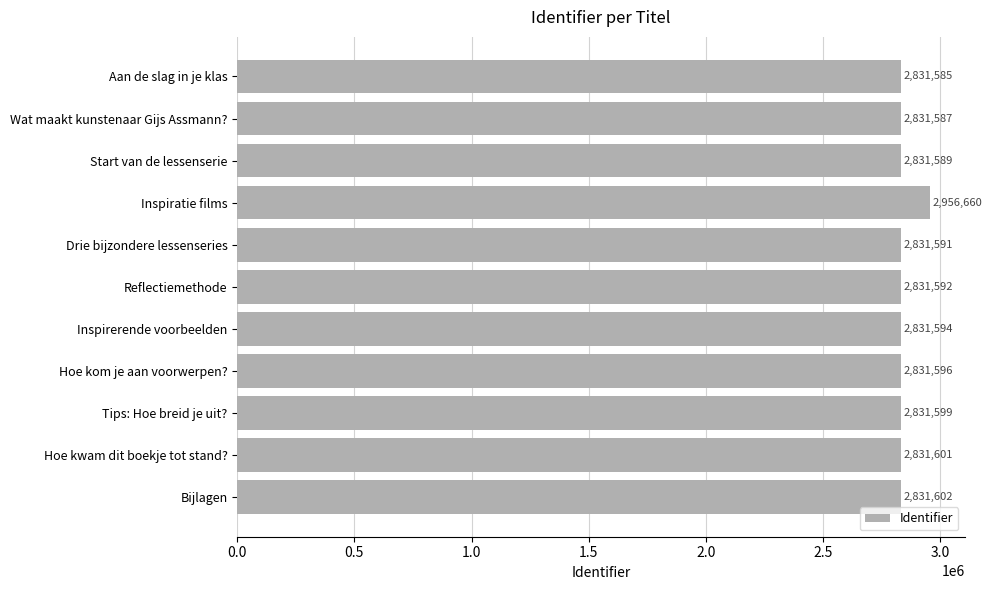

Reading top to bottom, list all the values displayed in this chart.

Aan de slag in je klas=2831585	Wat maakt kunstenaar Gijs Assmann?=2831587	Start van de lessenserie=2831589	Inspiratie films=2956660	Drie bijzondere lessenseries=2831591	Reflectiemethode=2831592	Inspirerende voorbeelden=2831594	Hoe kom je aan voorwerpen?=2831596	Tips: Hoe breid je uit?=2831599	Hoe kwam dit boekje tot stand?=2831601	Bijlagen=2831602